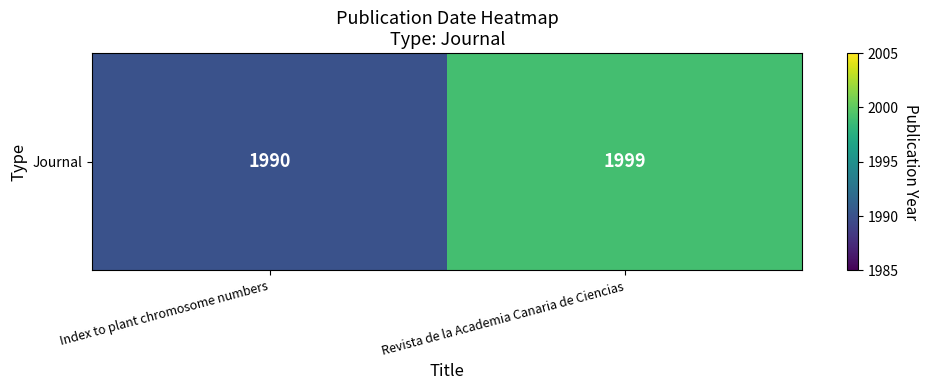

Read the value at Revista de la Academia Canaria de Ciencias.

1999